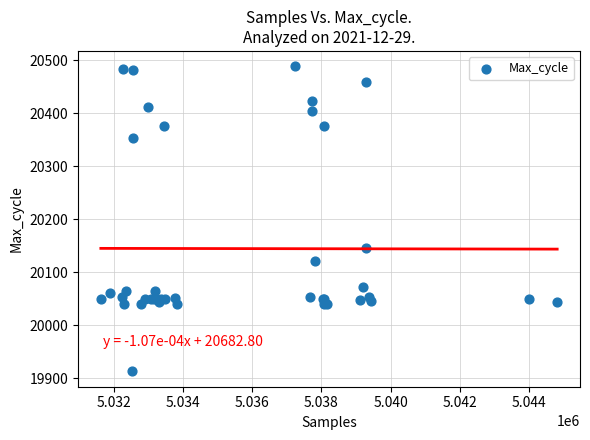

What Y value in the scatter plot is closest to 20201?

20146